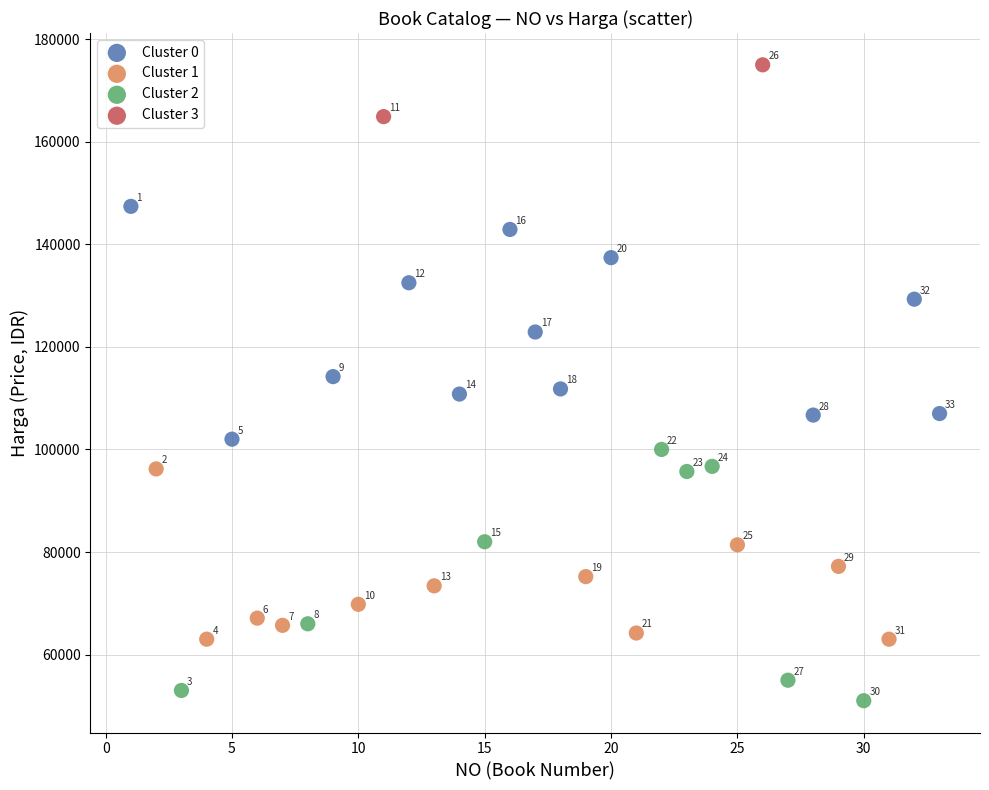

What are all the series names shown in the legend?

Cluster 0, Cluster 1, Cluster 2, Cluster 3